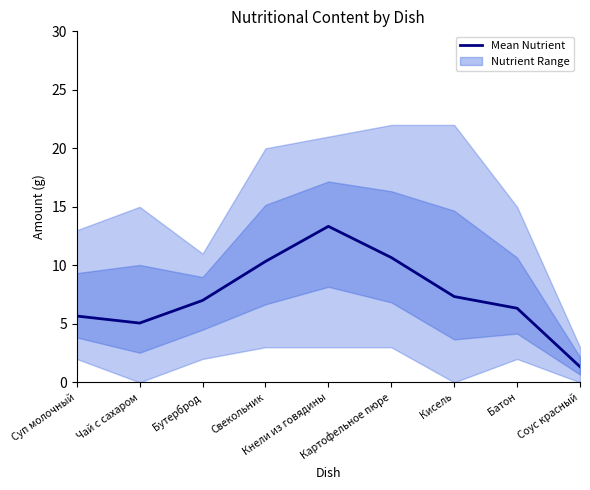

What is the difference between the maximum and minimum values?

12.0